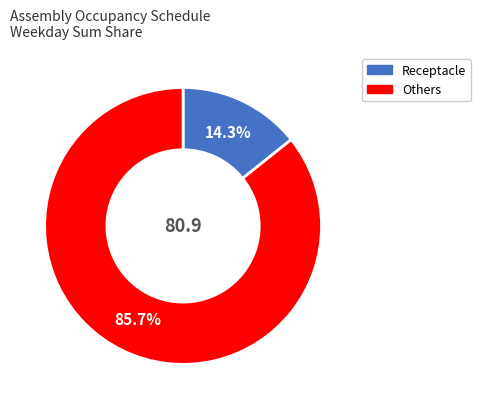

Is there a majority slice in this chart?

Yes